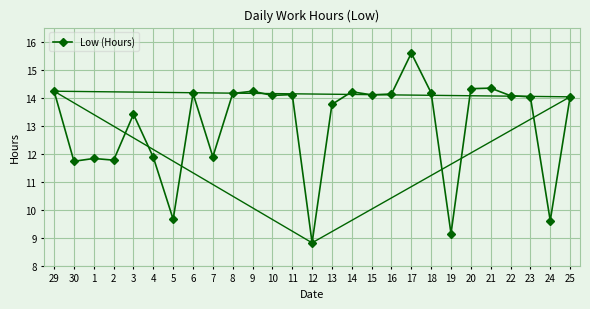

True or false: Low (Hours) has a value of 14.2 at 8.

True